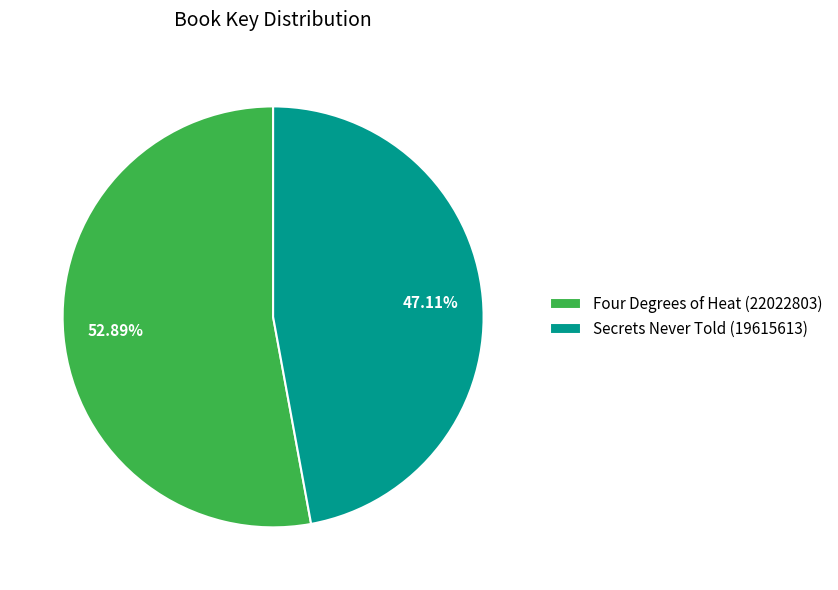

Which category has the biggest portion of the pie?

Four Degrees of Heat (22022803)